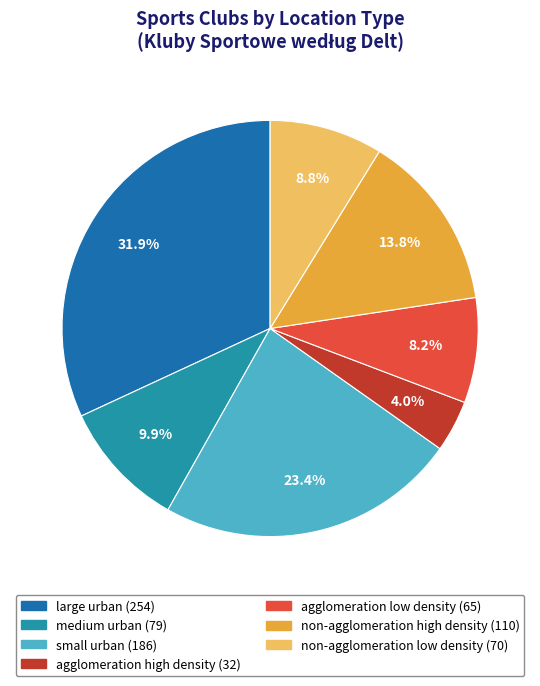

Which slice is the smallest?

agglomeration high density